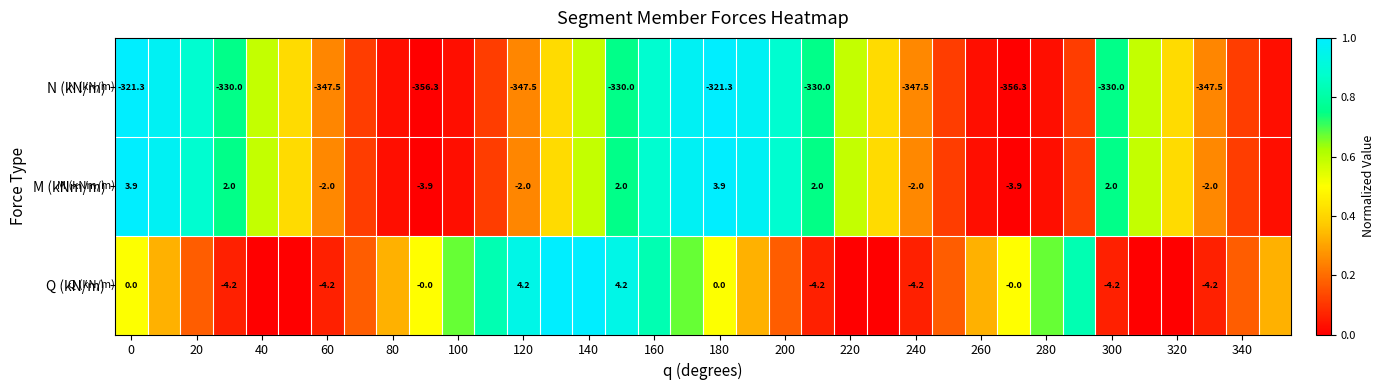

Rank the series at 240 from highest to lowest value.

M (kNm/m), Q (kN/m), N (kN/m)